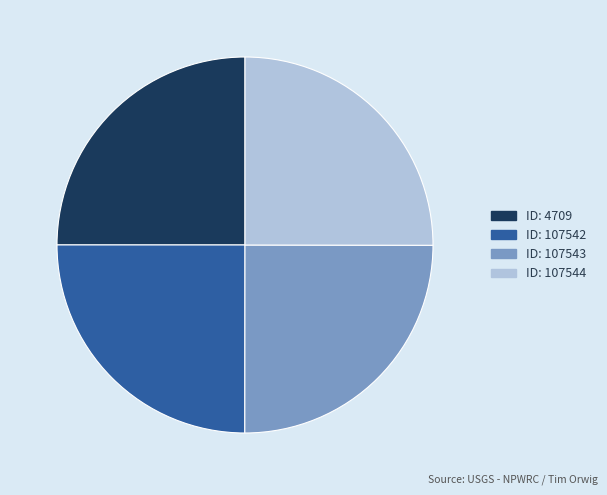

Does any single category account for the majority?

No